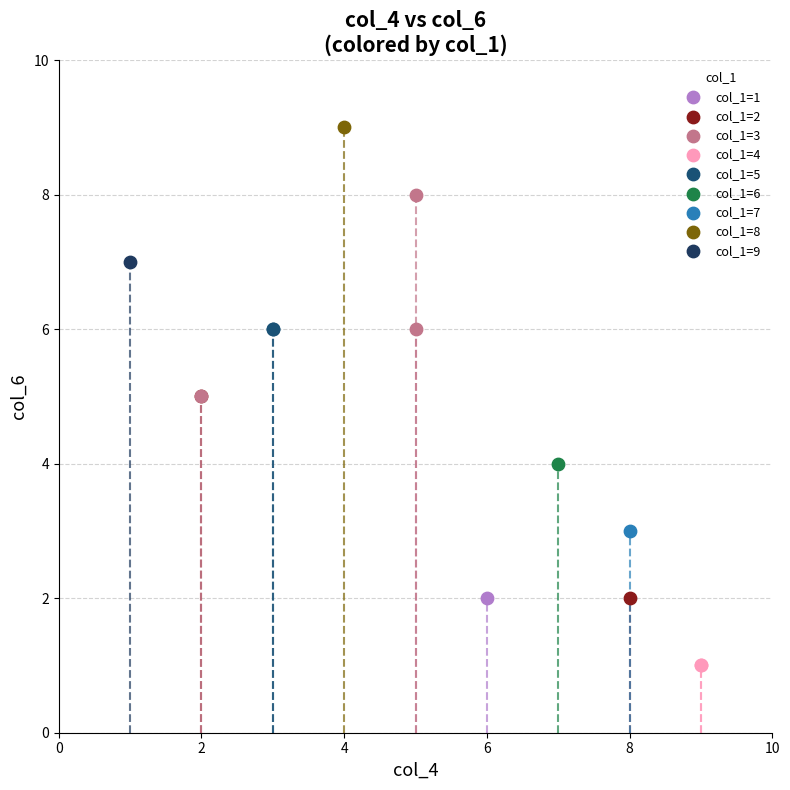

What are all the series names shown in the legend?

col_1=1, col_1=2, col_1=3, col_1=4, col_1=5, col_1=6, col_1=7, col_1=8, col_1=9